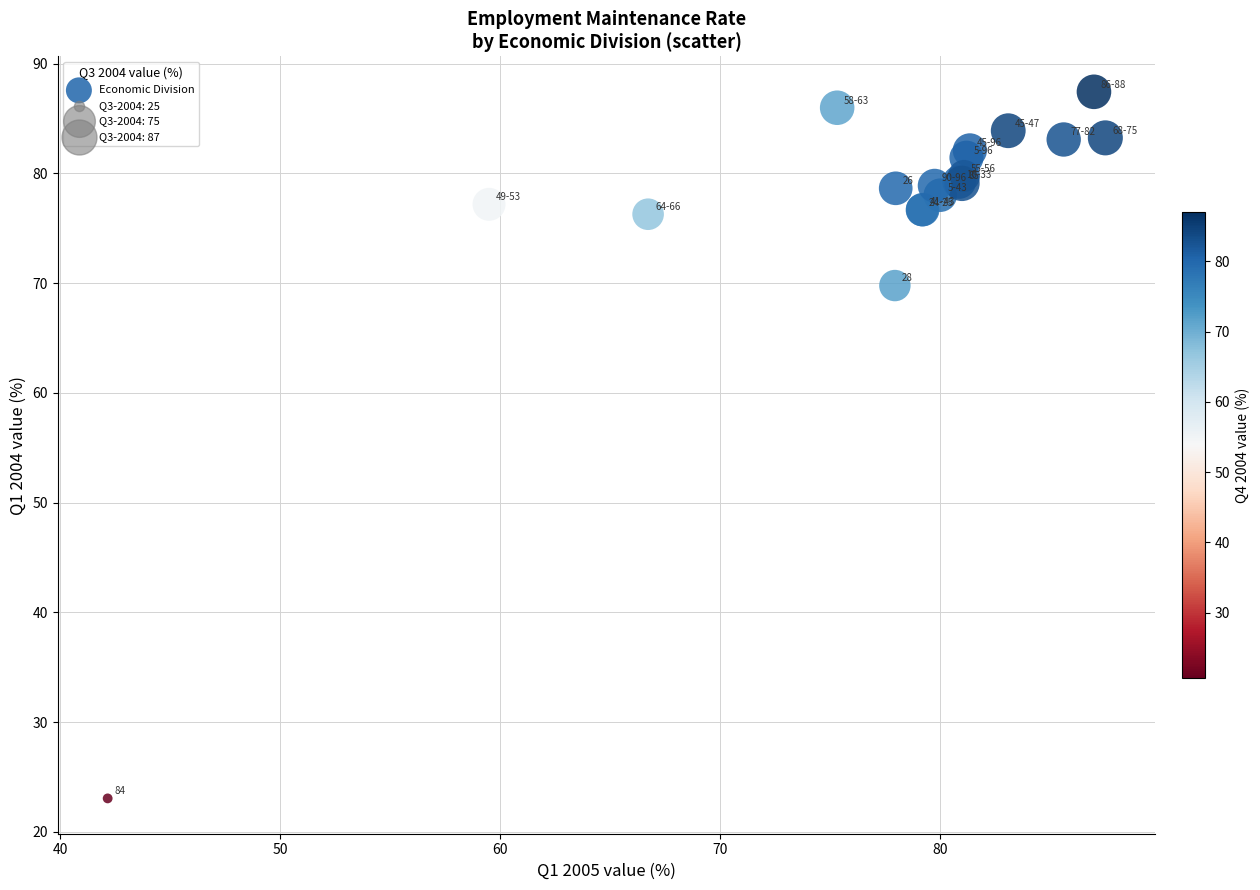

What Y value in the scatter plot is closest to 55?

69.8